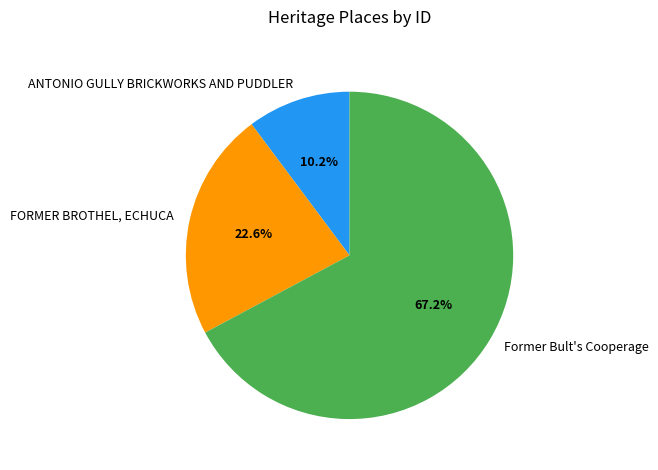

The FORMER BROTHEL, ECHUCA slice represents 30% of the pie. True or false?

False